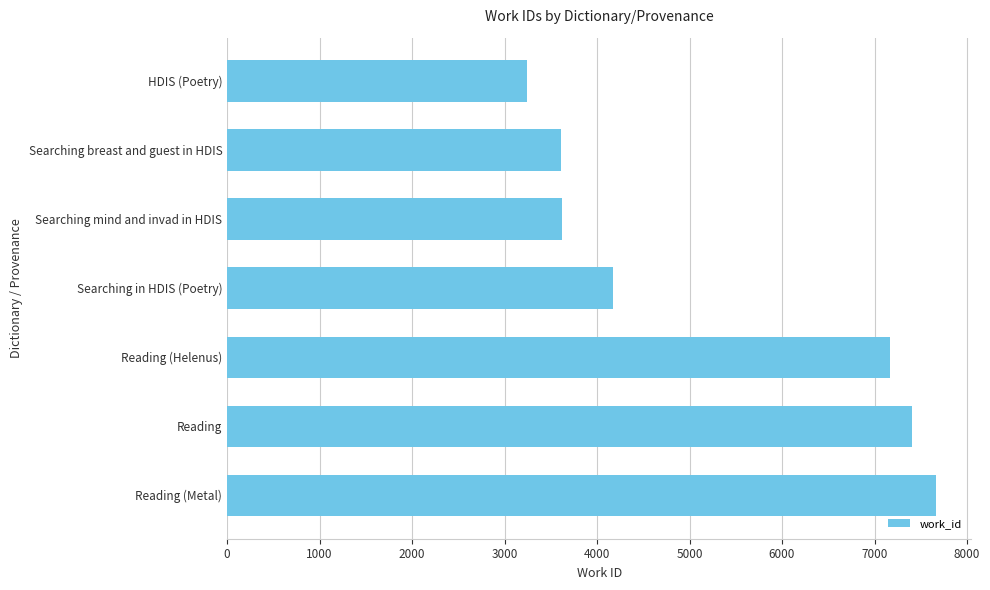

Is it true that the value at Searching mind and invad in HDIS is 1081?

False